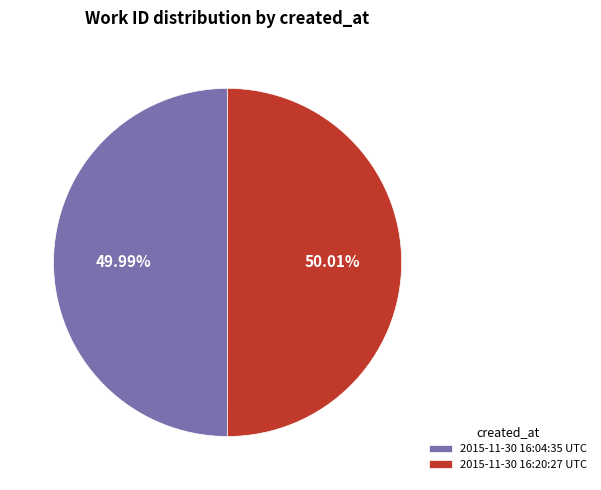

To the nearest percent, what is the combined percentage of 2015-11-30 16:04:35 UTC and 2015-11-30 16:20:27 UTC?

100%